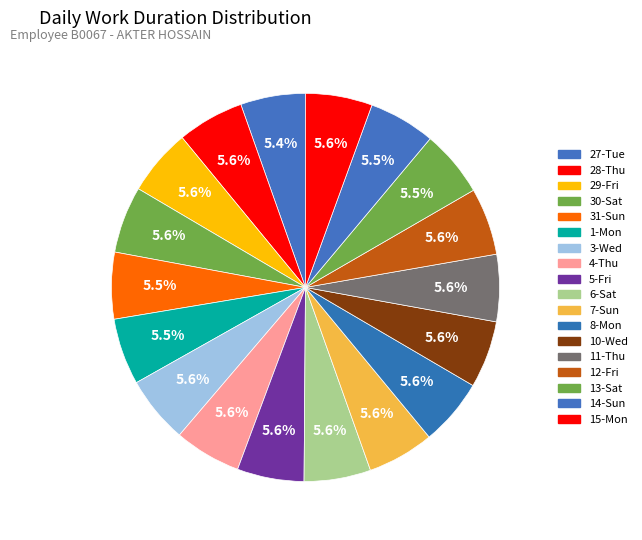

To the nearest percent, what is the combined percentage of 8-Mon and 29-Fri?

11%